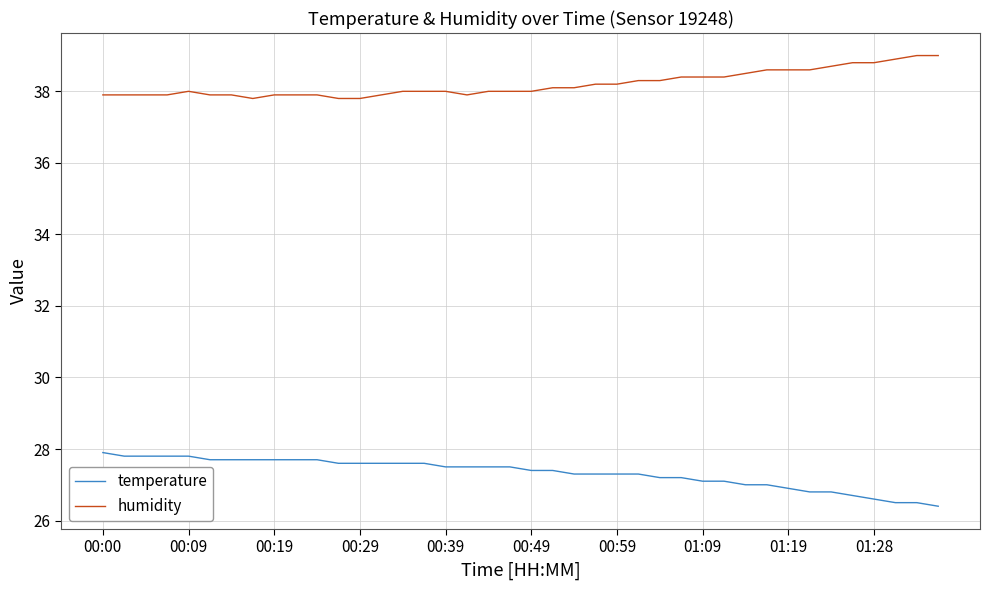

Which series has the largest total across all categories?

humidity